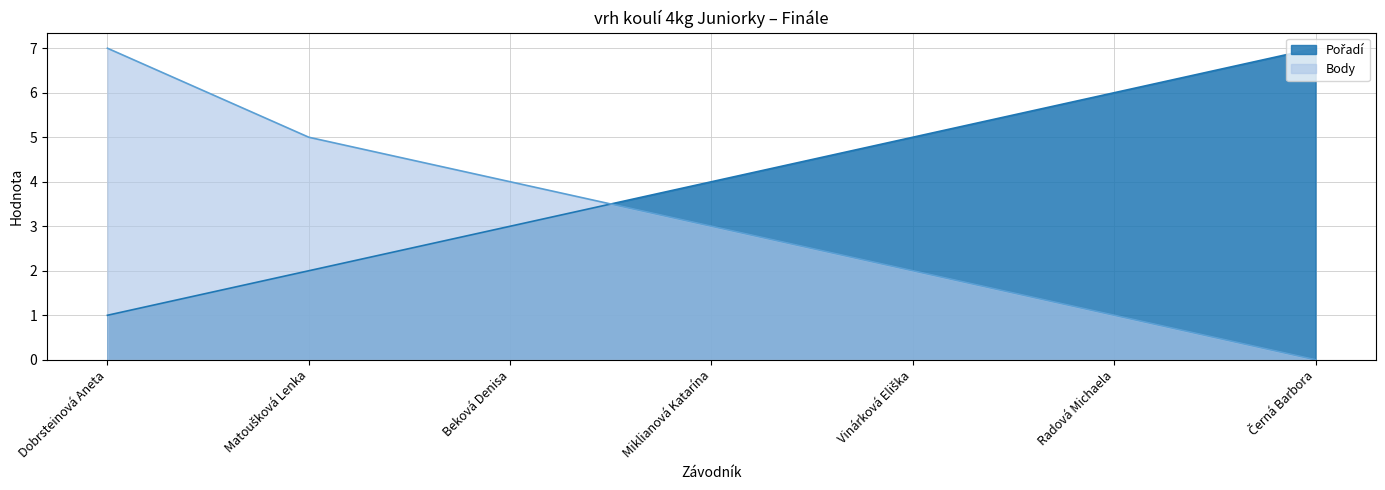

True or false: Body has more than 1 points higher than both neighbors.

False